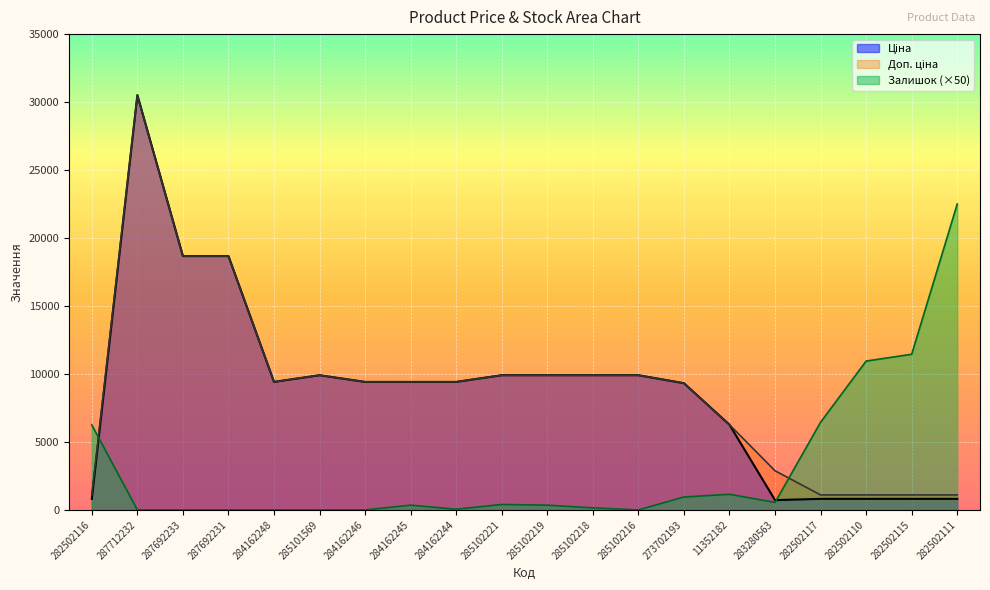

Which series has the largest range (max minus min)?

Ціна